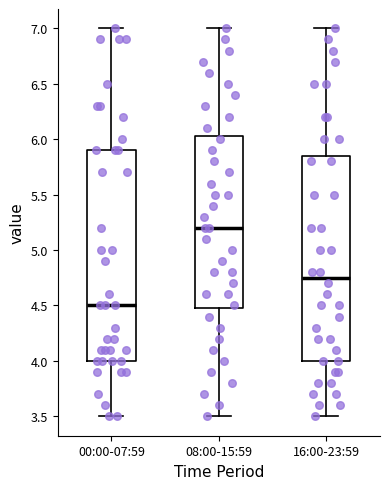

Reading left to right, transcribe this box plot: for each box, give where its median line is, the range the box spans, and where its two whiskers end, as read against the y-axis. The values are not printed on the chart, so give them approximately, as read against the axis.

00:00-07:59: median 4.50, box 4.00 to 5.90, whiskers 3.50 to 7.00
08:00-15:59: median 5.20, box 4.50 to 6.05, whiskers 3.50 to 7.00
16:00-23:59: median 4.75, box 4.00 to 5.85, whiskers 3.50 to 7.00